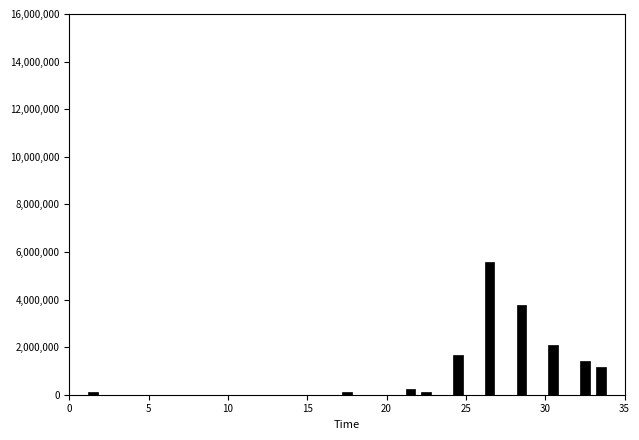

Read against the x-axis, roughly where is the centre of the tallest bar?

26.5